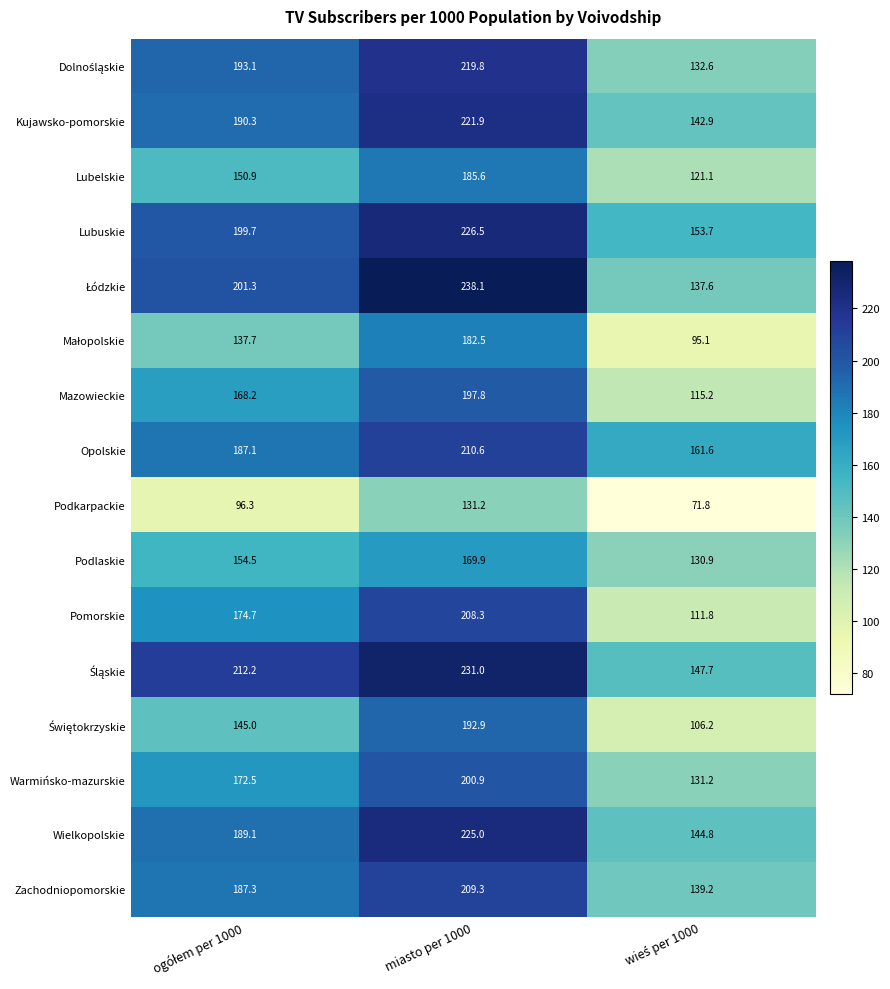

What is the difference between the maximum and minimum values in the Opolskie series?

49.0